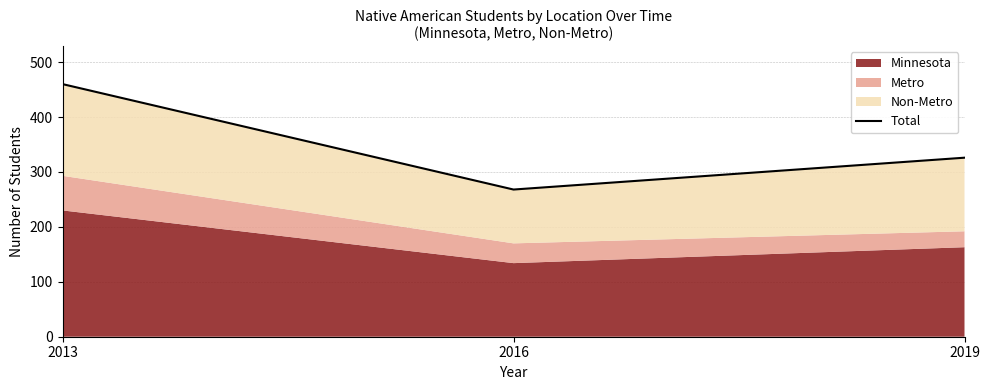

What is the sum of all values?

1054